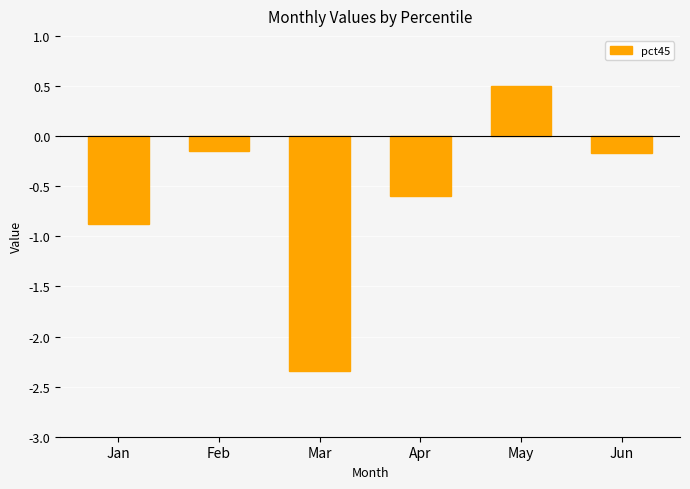

Which label corresponds to the smallest value in the chart?

Mar